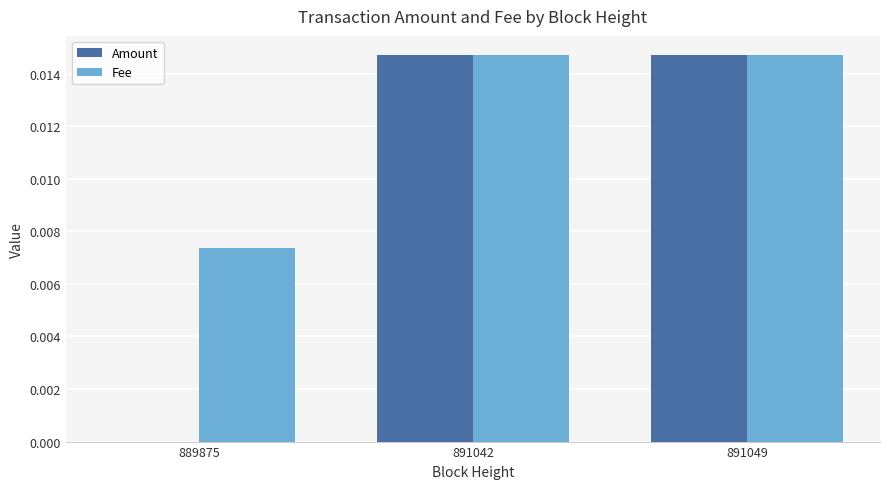

At which label is Amount closest to 0?

889875